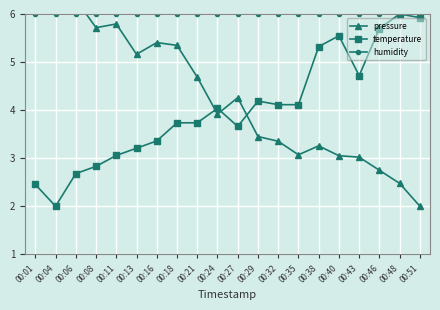

Reading left to right, extract all data points from this chart.

pressure: 7.0	6.6	6.3	5.7	5.8	5.2	5.4	5.3	4.7	3.9	4.3	3.5	3.4	3.1	3.3	3.1	3.0	2.7	2.5	2.0
temperature: 2.5	2.0	2.7	2.8	3.1	3.2	3.4	3.7	3.7	4.0	3.7	4.2	4.1	4.1	5.3	5.5	4.7	5.7	6.0	5.9
humidity: 6.0	6.0	6.0	6.0	6.0	6.0	6.0	6.0	6.0	6.0	6.0	6.0	6.0	6.0	6.0	6.0	6.0	6.0	6.0	6.0